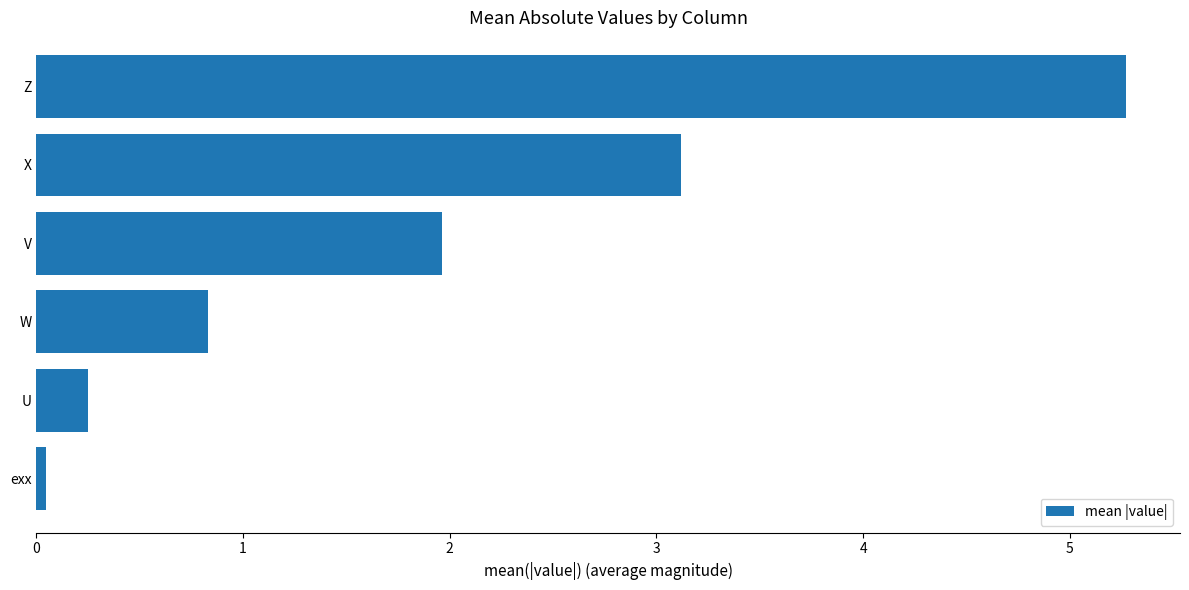

What is the change in value from U to X?

+2.9